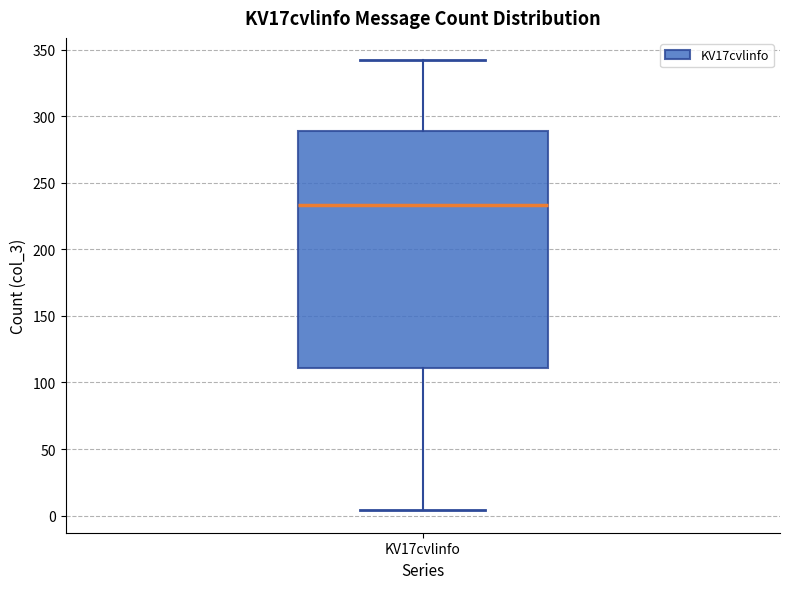

Transcribe this box plot: give where the median line is, the range the box spans, and where the two whiskers end, as read against the y-axis. The values are not printed on the chart, so give them approximately, as read against the axis.

median 235, box 110 to 290, whiskers 5 to 340